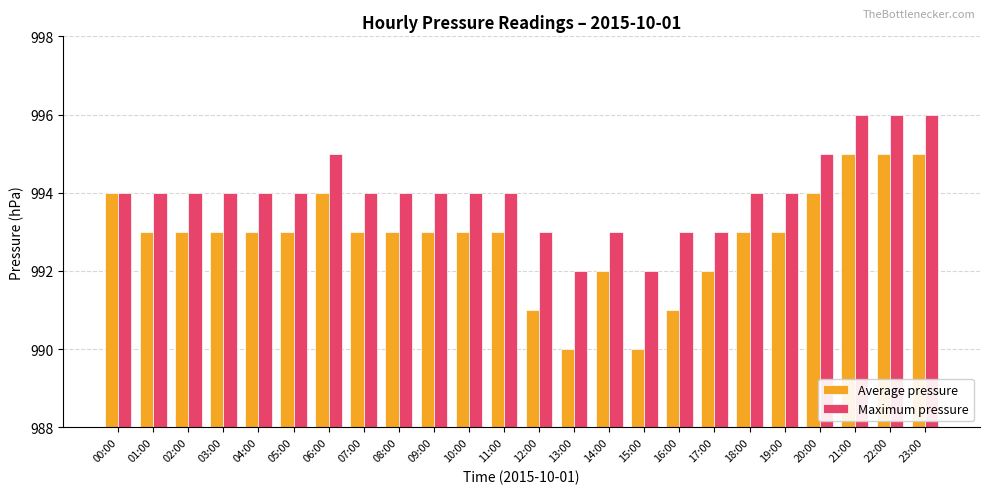

What position from the left is 11:00?

12